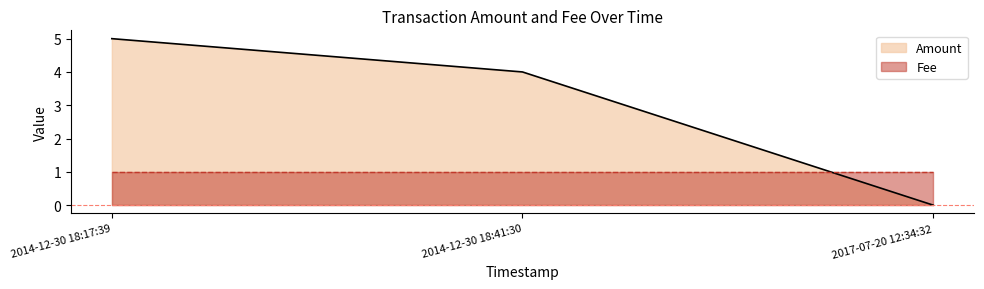

What is the change in value from 2014-12-30 18:17:39 to 2017-07-20 12:34:32?

-5